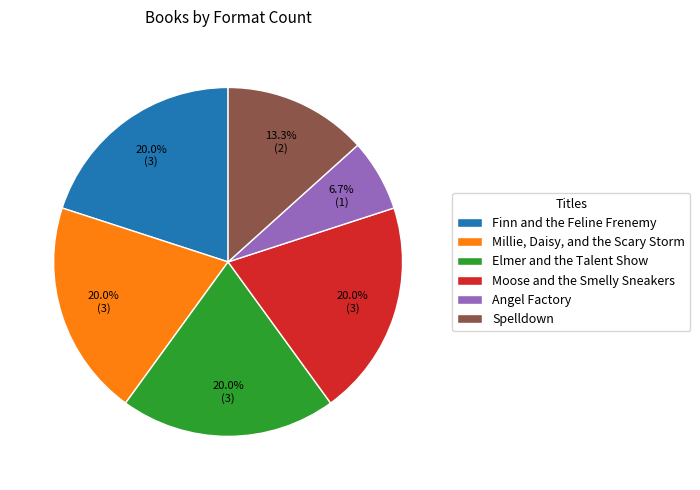

To the nearest percent, what percentage of the pie is Spelldown?

13%